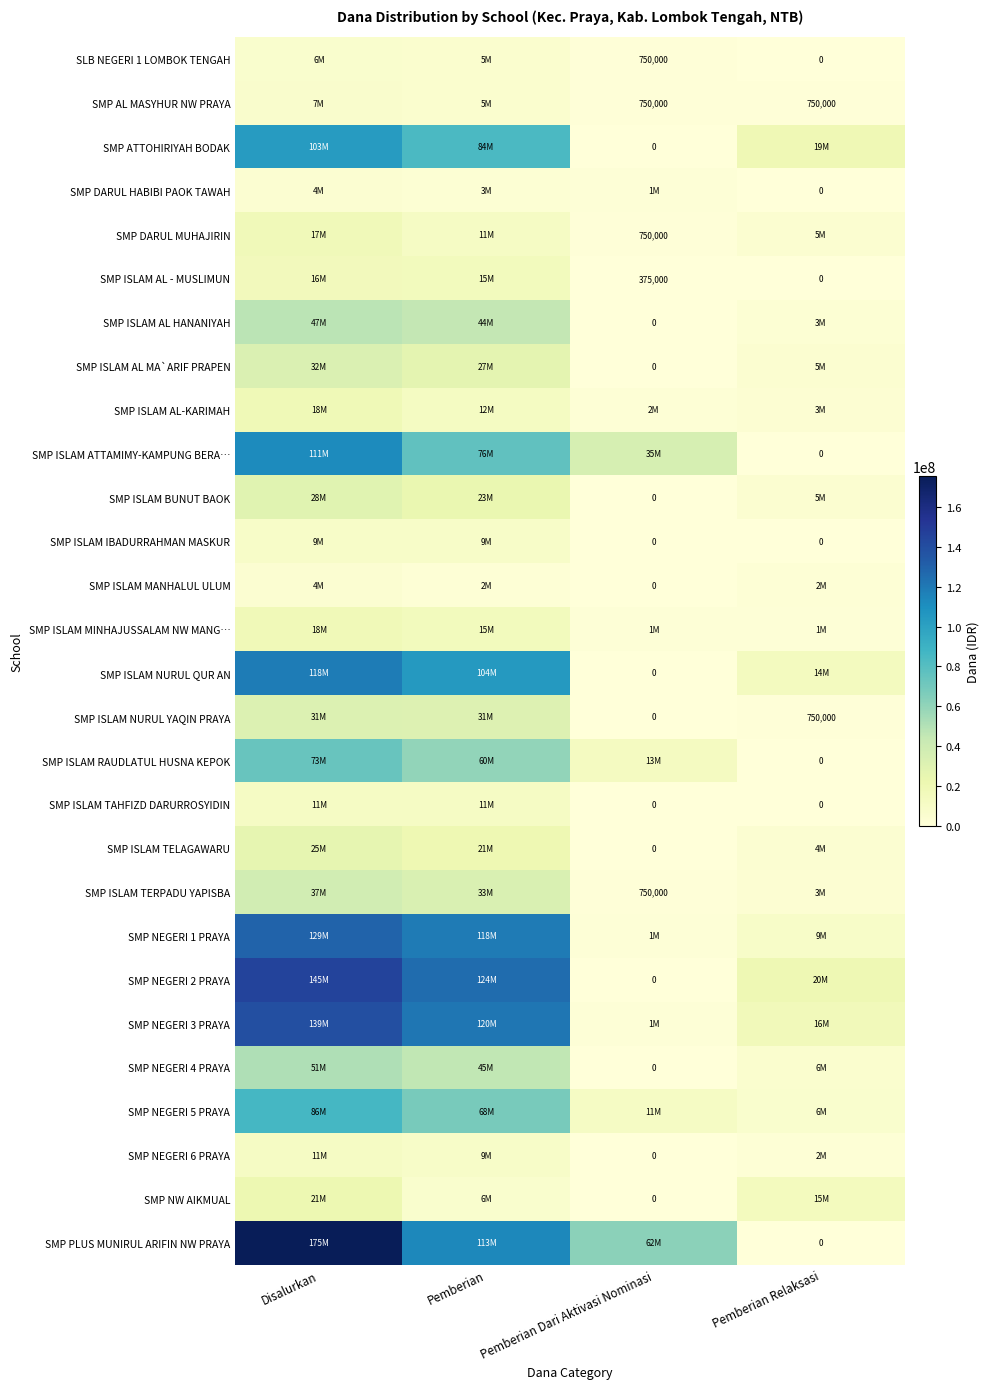

The value of SMP AL MASYHUR NW PRAYA at Pemberian Relaksasi is 750000. True or false?

True